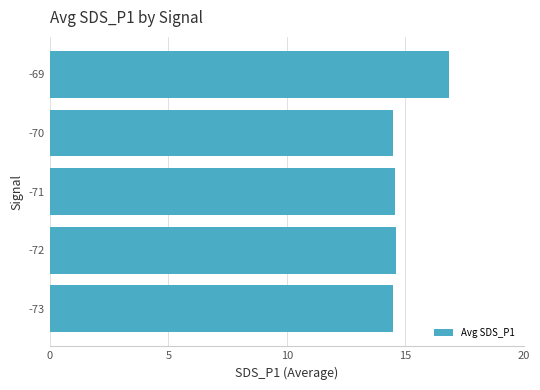

Reading bottom to top, list all the values displayed in this chart.

14.5	14.6	14.6	14.5	16.9